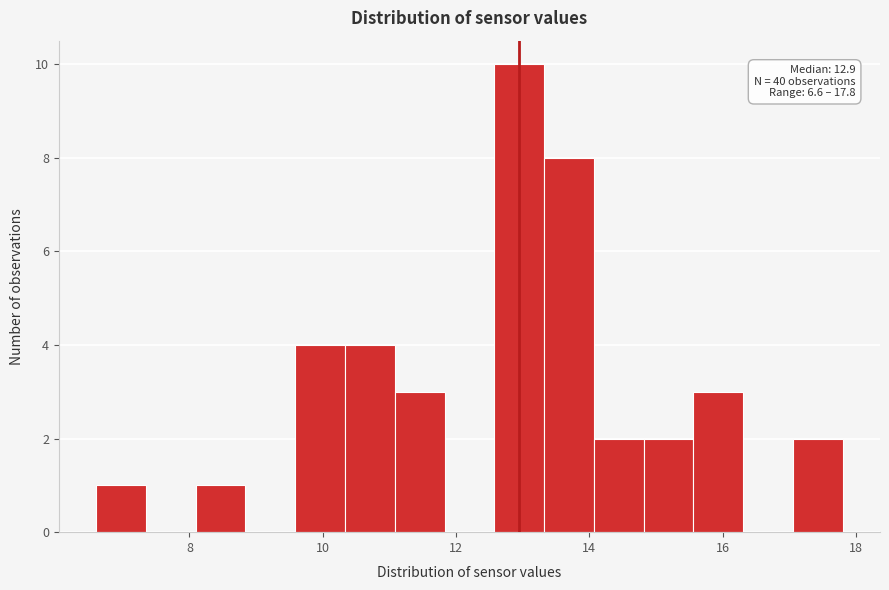

Read against the x-axis, roughly where is the centre of the tallest bar?

13.0